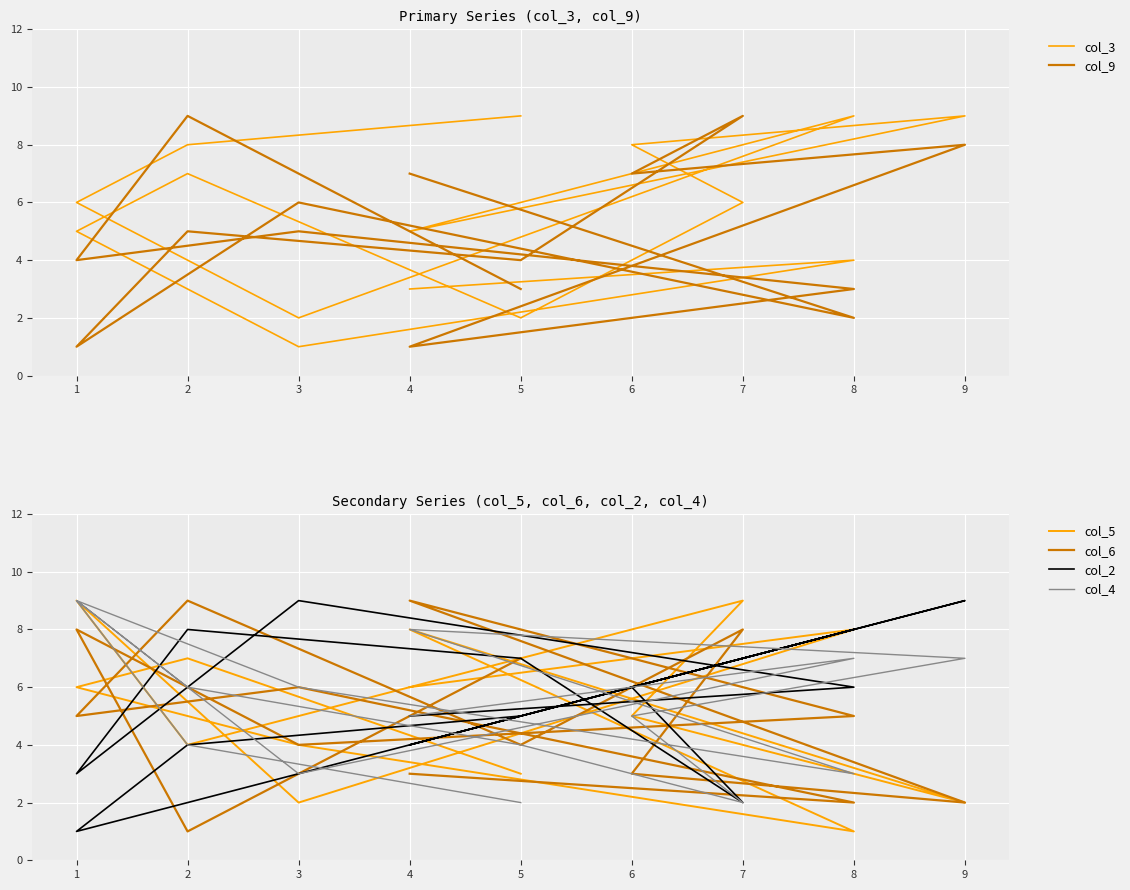

Where do col_6 and col_9 first cross each other?

5 and 2